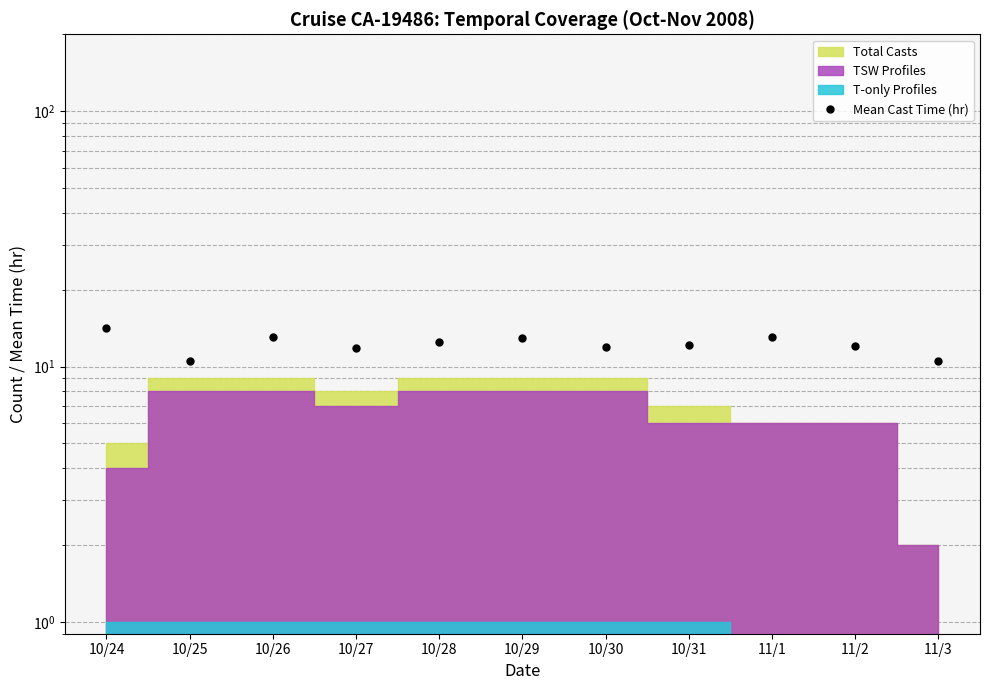

What is the value of the 2nd point from the left?

10.5